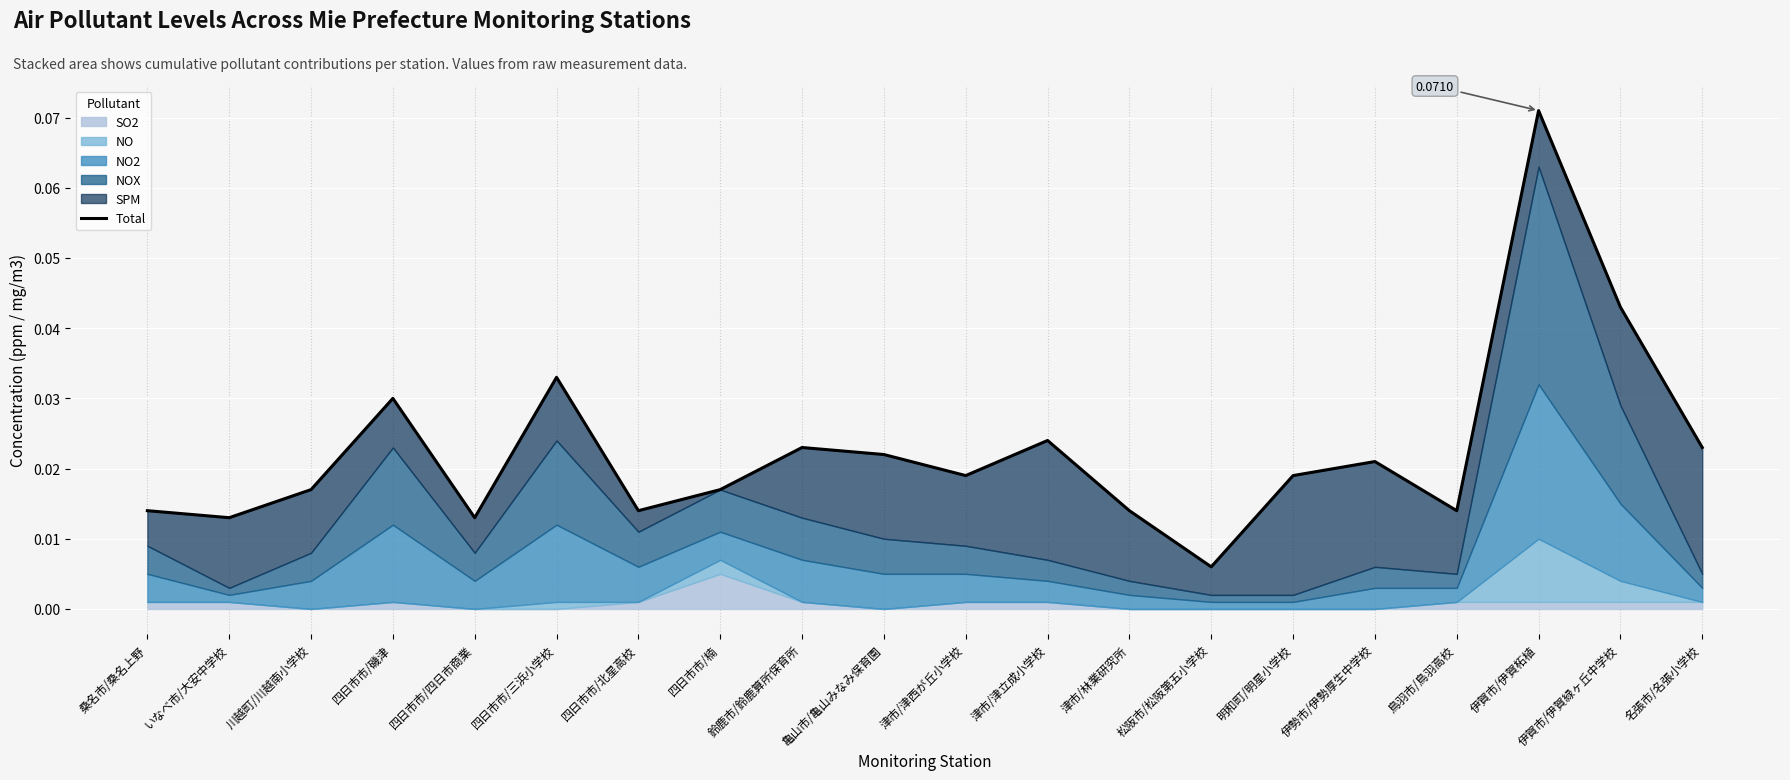

Reading left to right, what are all the values shown in this chart?

桑名市/桑名上野=0.0	いなべ市/大安中学校=0.0	川越町/川越南小学校=0.0	四日市市/磯津=0.0	四日市市/四日市商業=0.0	四日市市/三浜小学校=0.0	四日市市/北星高校=0.0	四日市市/楠=0.0	鈴鹿市/鈴鹿算所保育所=0.0	亀山市/亀山みなみ保育園=0.0	津市/津西が丘小学校=0.0	津市/津立成小学校=0.0	津市/林業研究所=0.0	松阪市/松阪第五小学校=0.0	明和町/明星小学校=0.0	伊勢市/伊勢厚生中学校=0.0	鳥羽市/鳥羽高校=0.0	伊賀市/伊賀柘植=0.1	伊賀市/伊賀緑ヶ丘中学校=0.0	名張市/名張小学校=0.0